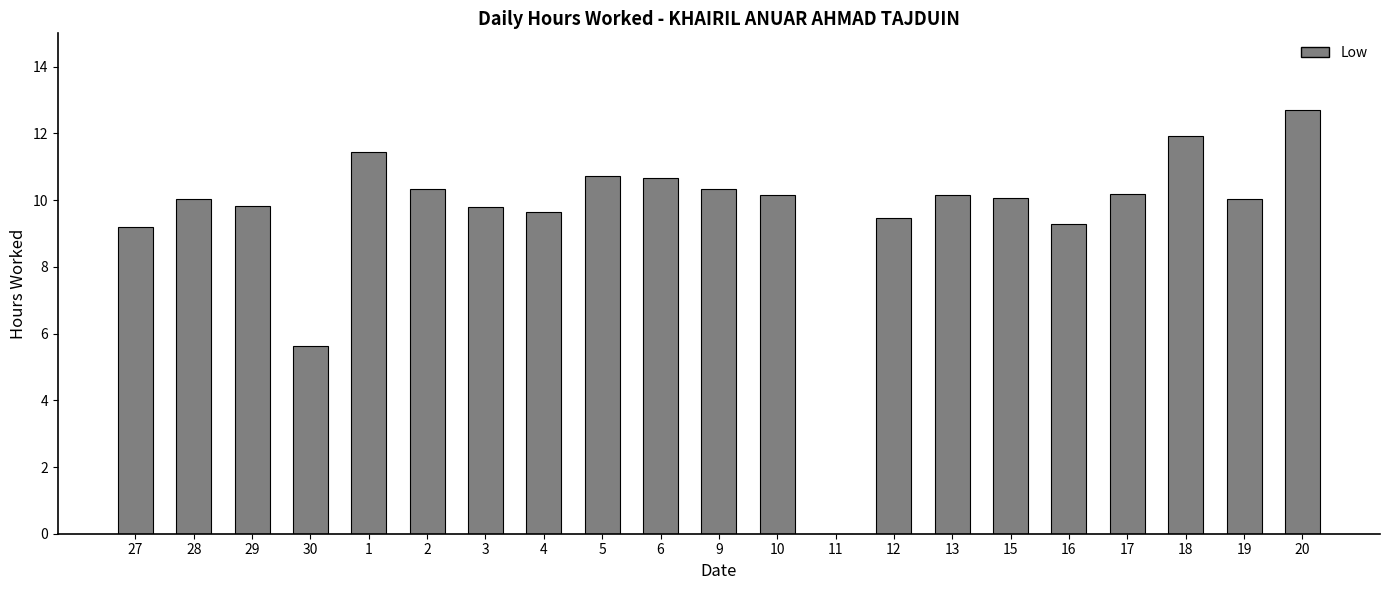

True or false: the data shows 10.3 at 9.

True